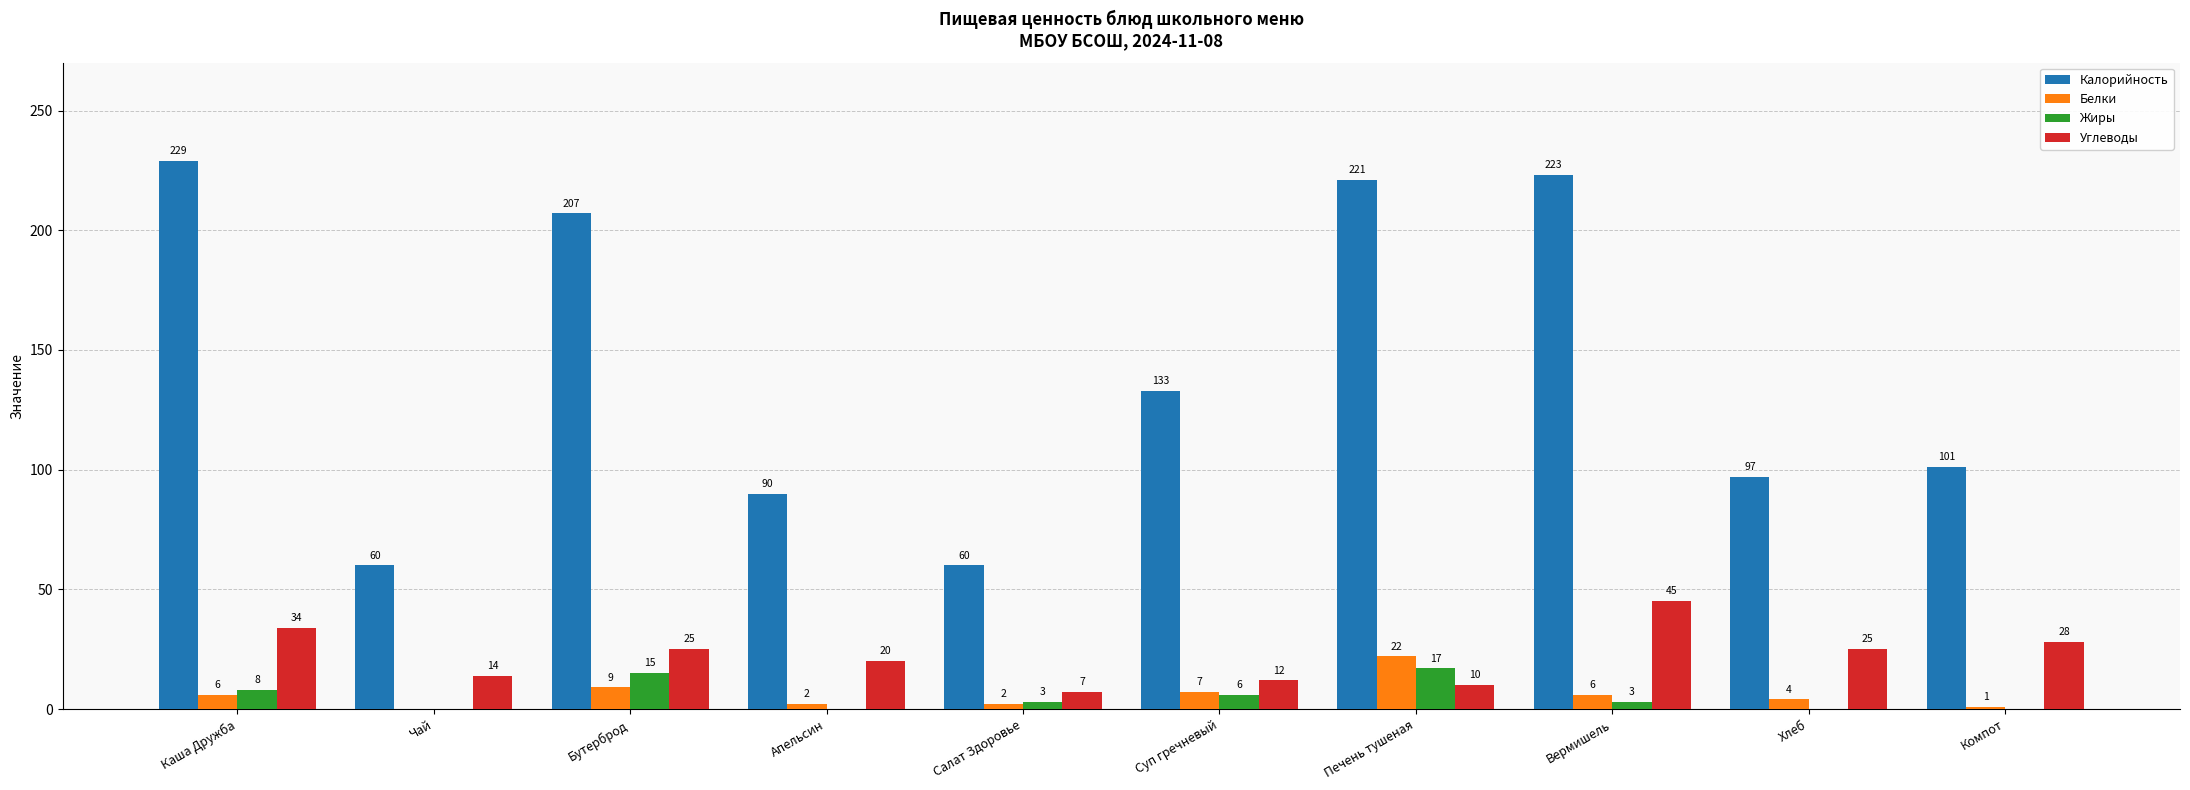

Which series changed the most between Салат Здоровье and Хлеб?

Калорийность